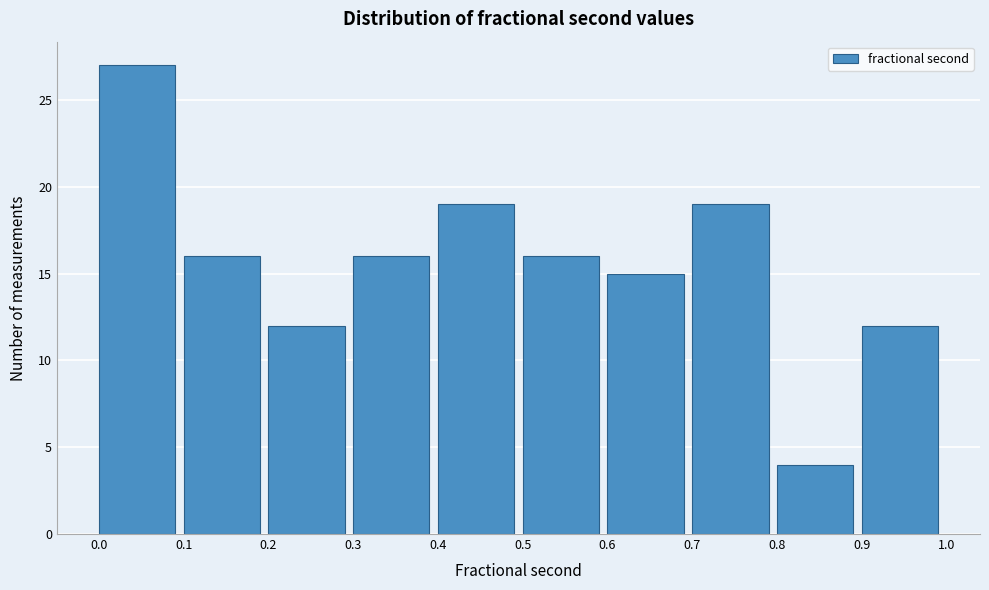

Reading left to right, transcribe this chart: for each bar, give the range it covers on the x-axis and its height. The values are not printed on the chart, so give them approximately, as read against the axis.

0.0 to 0.1: 27
0.1 to 0.2: 16
0.2 to 0.3: 12
0.3 to 0.4: 16
0.4 to 0.5: 19
0.5 to 0.6: 16
0.6 to 0.7: 15
0.7 to 0.8: 19
0.8 to 0.9: 4
0.9 to 1.0: 12